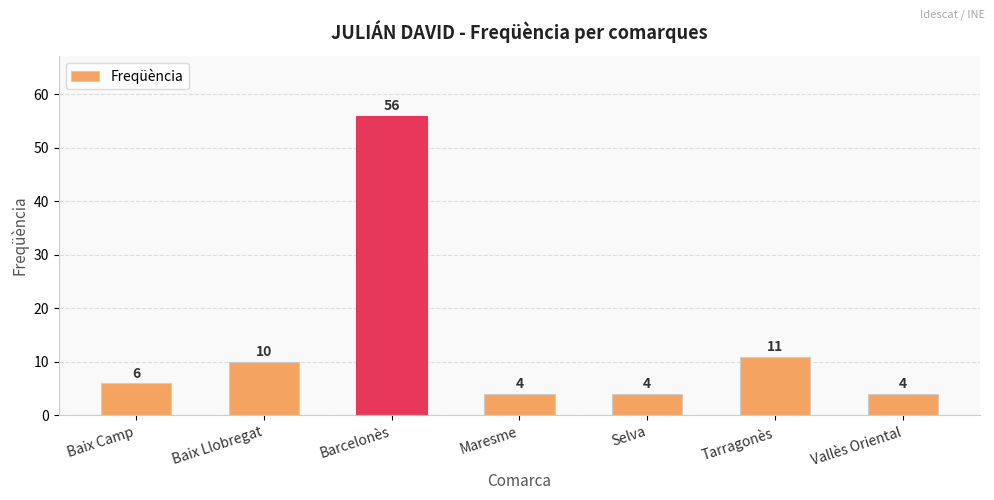

What is the label of the 3rd bar from the right?

Selva